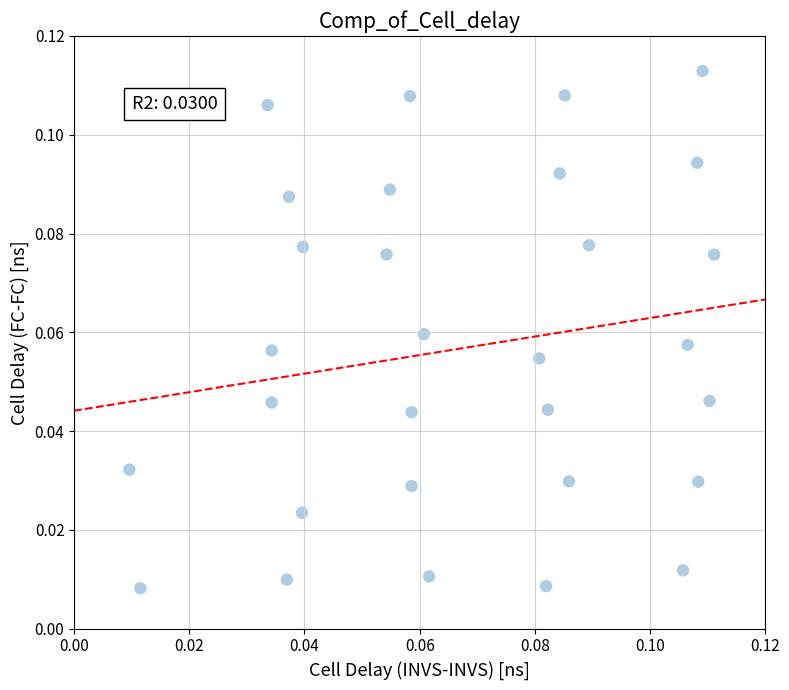

How many data points are displayed?

30